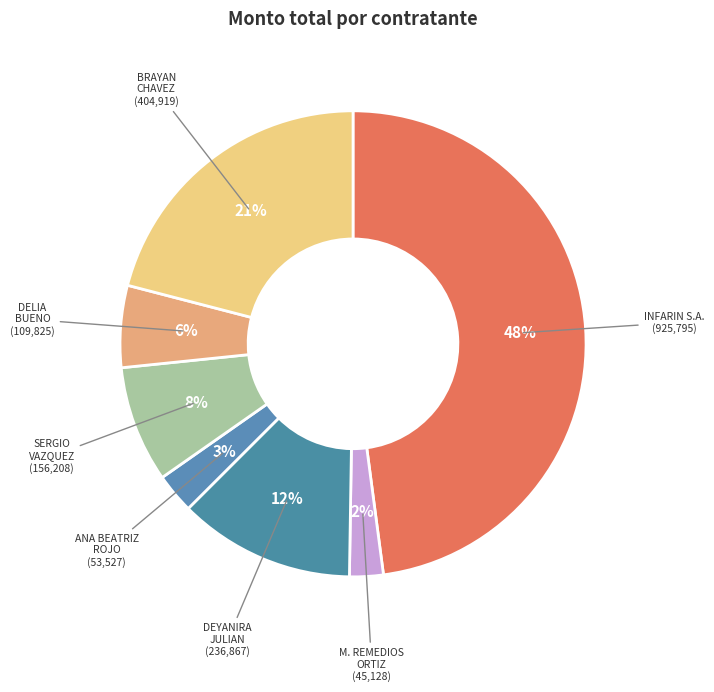

To the nearest percent, what is the difference between the largest and smallest slice percentages?

46%